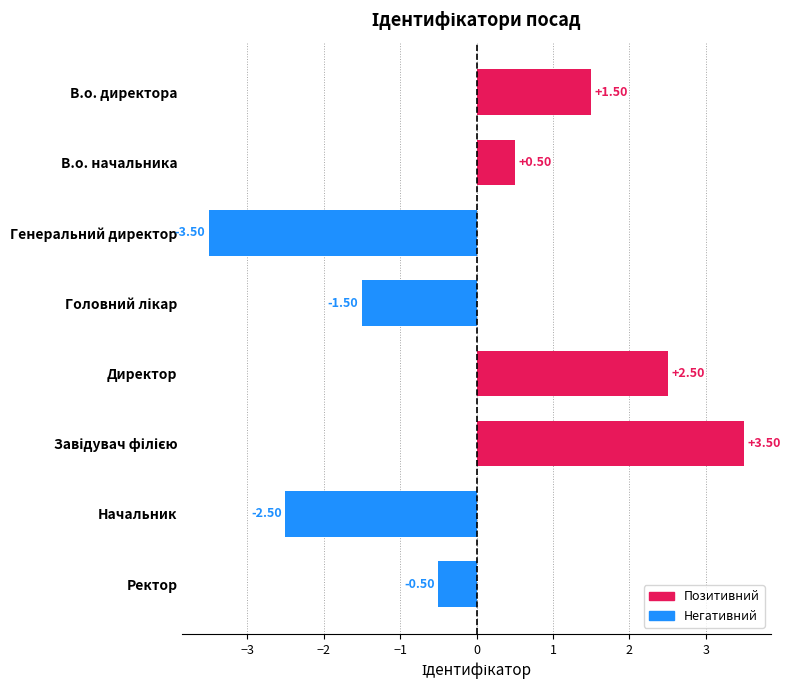

Between Ректор and В.о. директора, which is larger?

В.о. директора